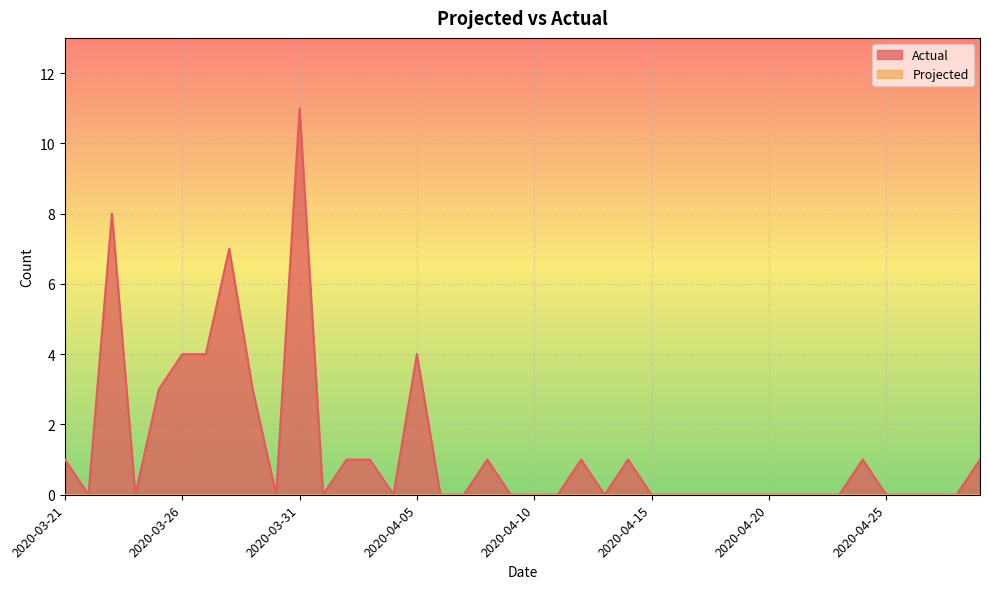

True or false: the data shows 0 at 2020-04-18.

True